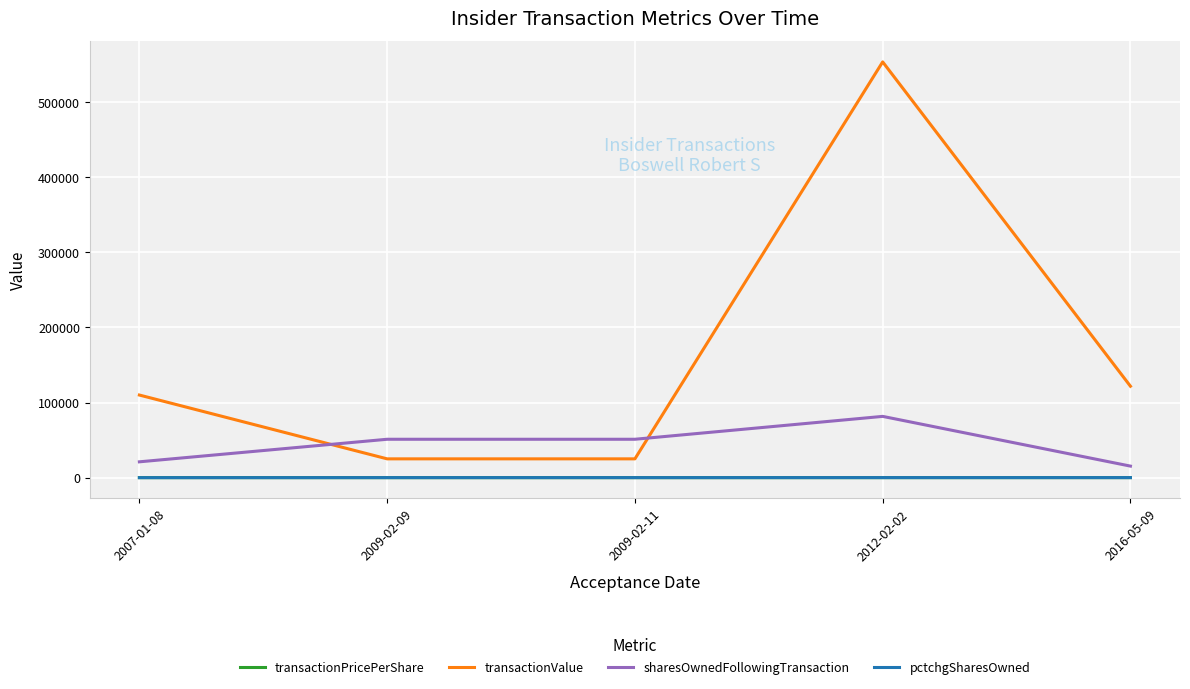

After their last crossing, which series has the higher values: transactionValue or sharesOwnedFollowingTransaction?

transactionValue